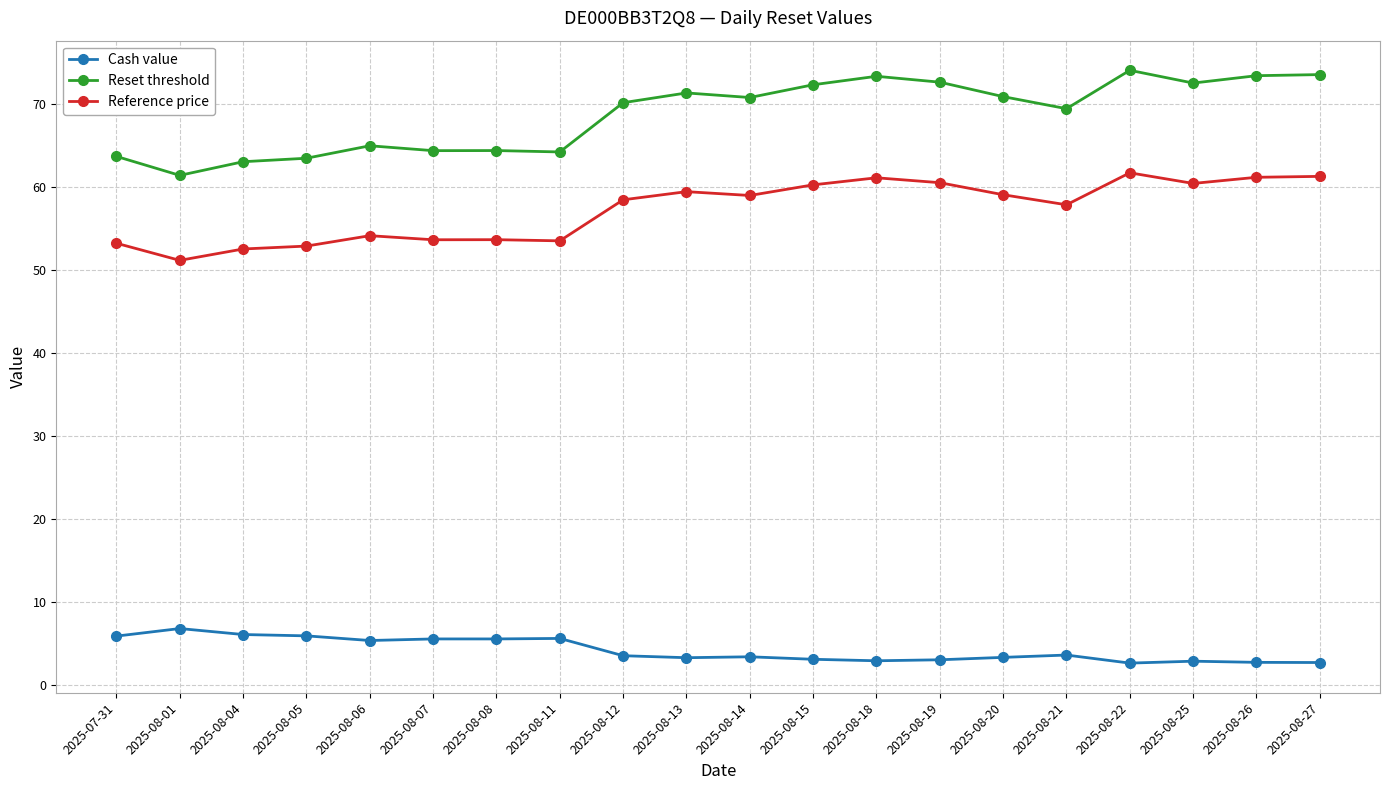

What is the label of the 18th point from the right?

2025-08-04